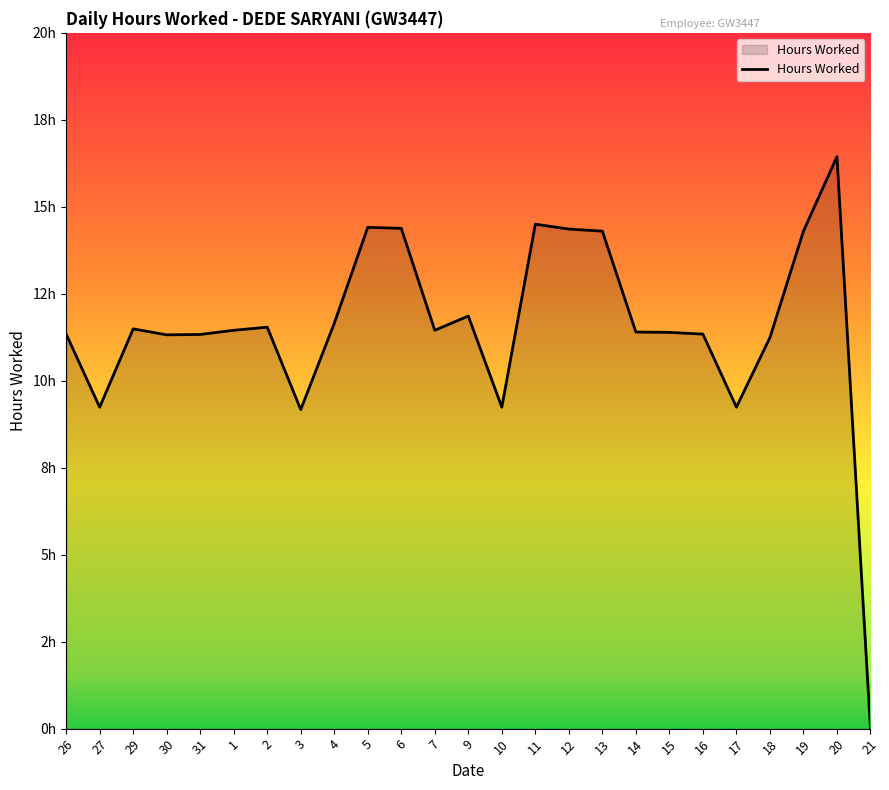

What is the difference between the maximum and minimum values?

16.4